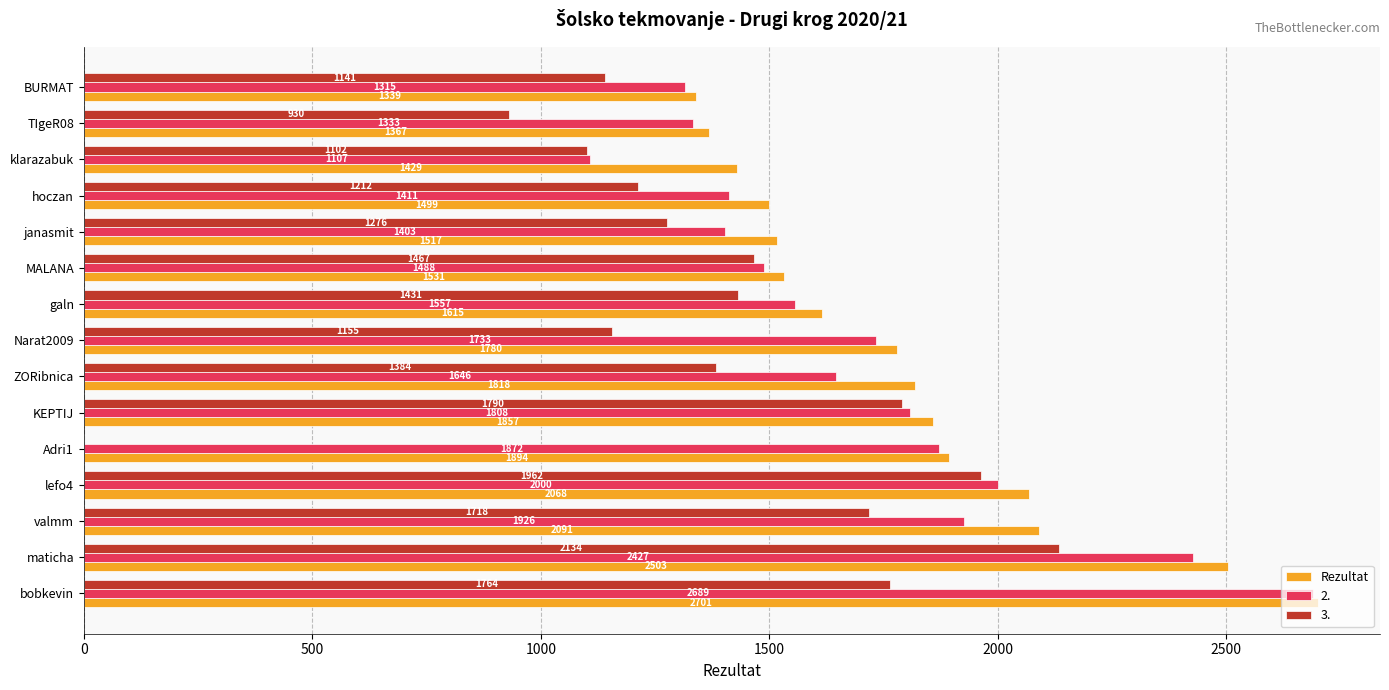

What is the sum of all Rezultat values?

27009